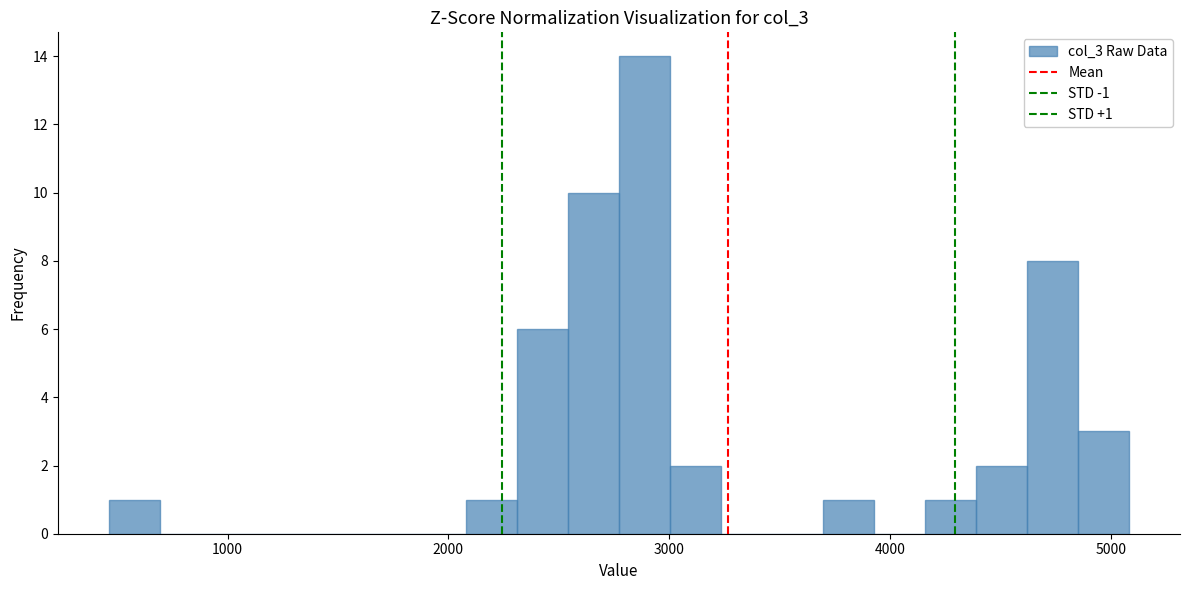

Read against the x-axis, roughly where is the centre of the tallest bar?

2900